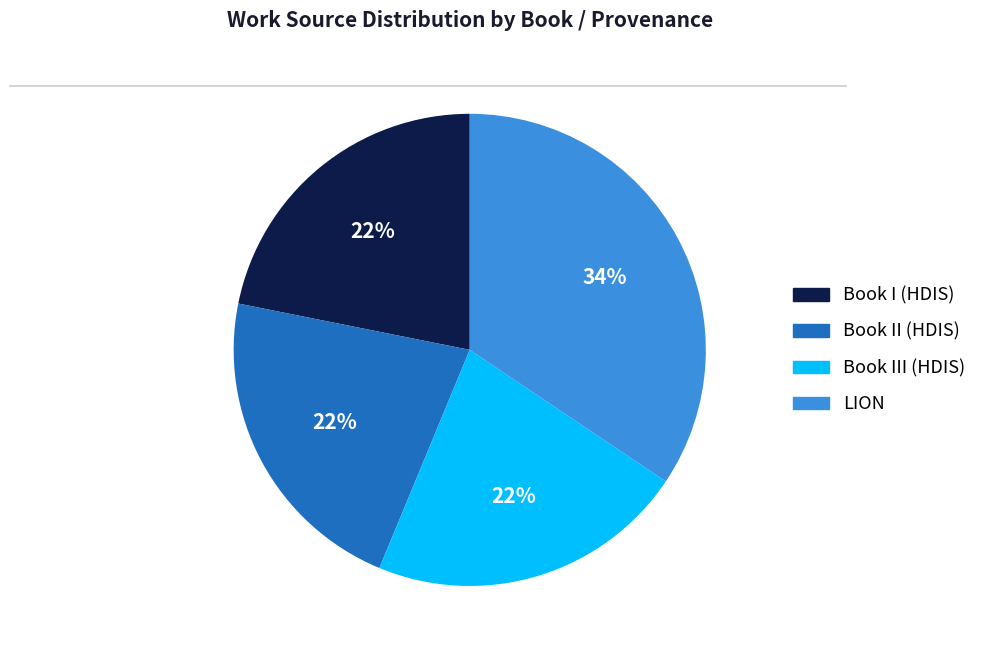

Which category has the biggest portion of the pie?

LION